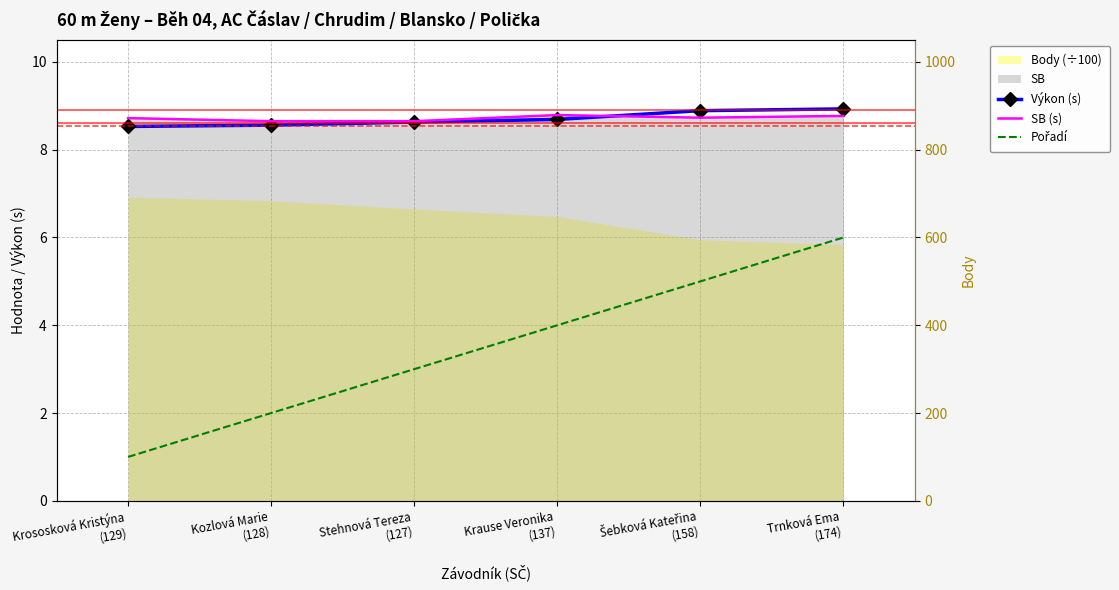

At how many categories does at least one series exceed 79?

6